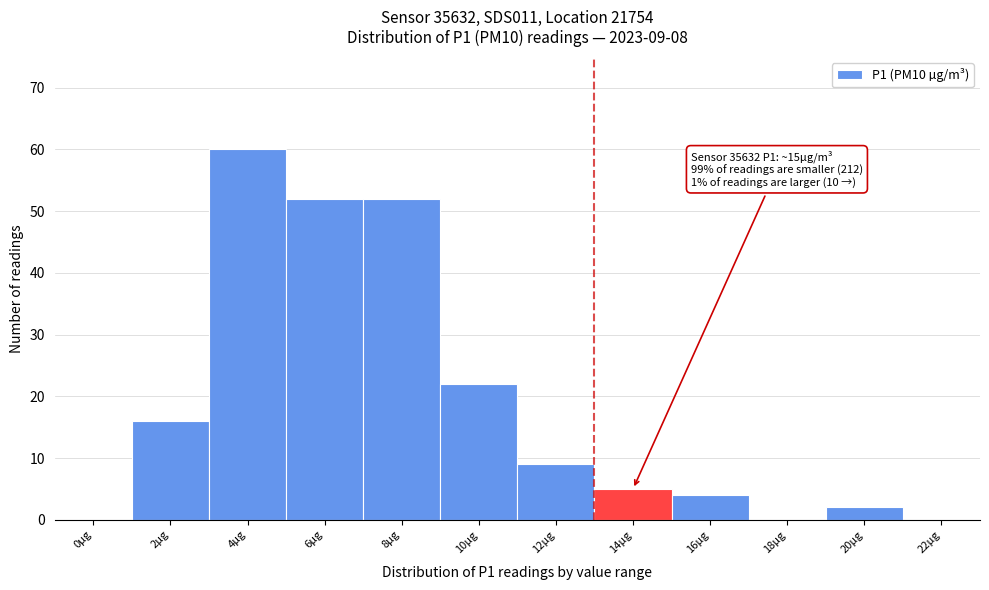

Reading left to right, what are all the values shown in this chart?

0µg=0	2µg=16	4µg=60	6µg=52	8µg=52	10µg=22	12µg=9	14µg=5	16µg=4	18µg=0	20µg=2	22µg=0